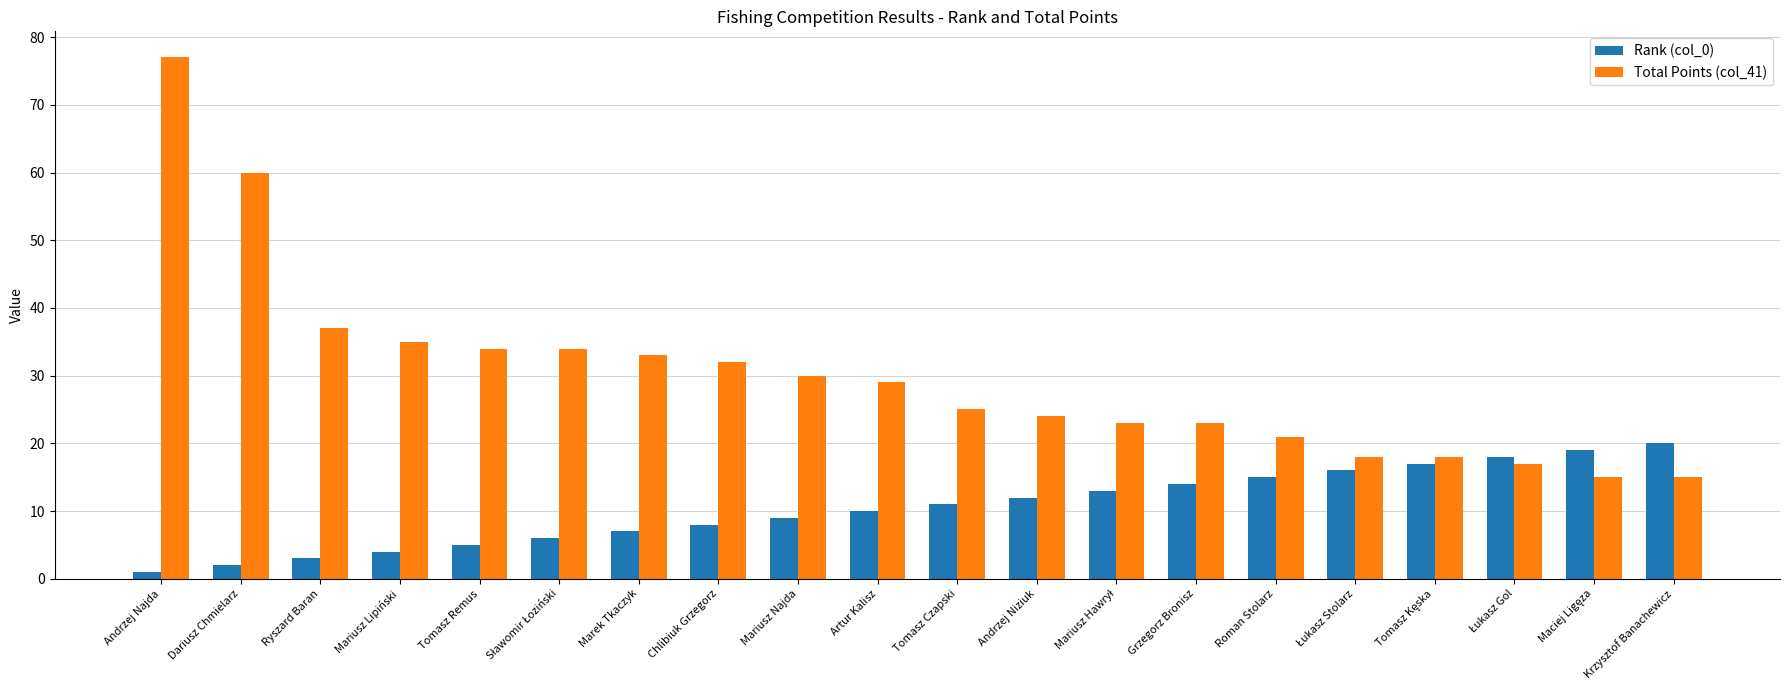

What value does the Total Points (col_41) series have at Ryszard Baran?

37